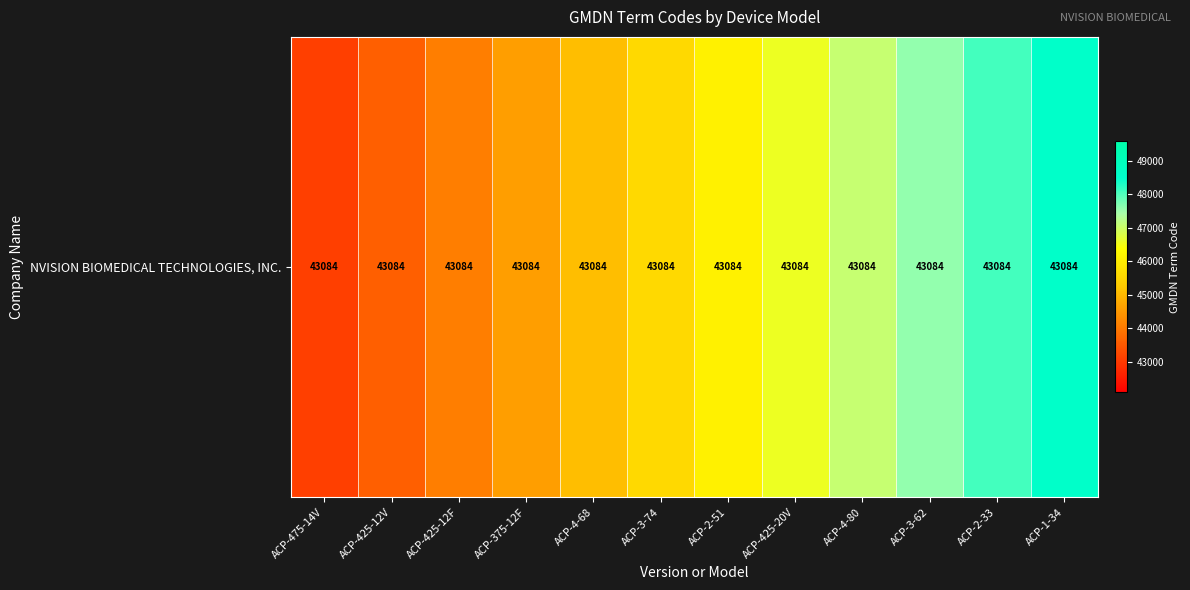

What is the ratio of the value at ACP-475-14V to the value at ACP-1-34?

0.9